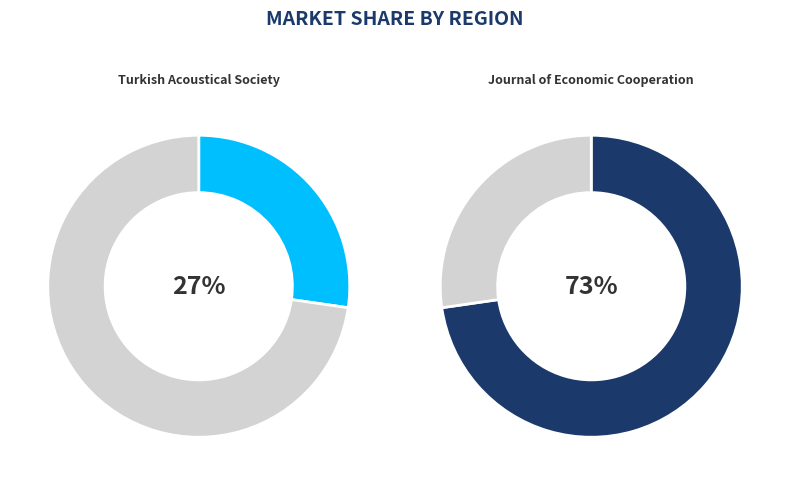

True or false: Turkish Acoustical Society accounts for 96% of the total.

False